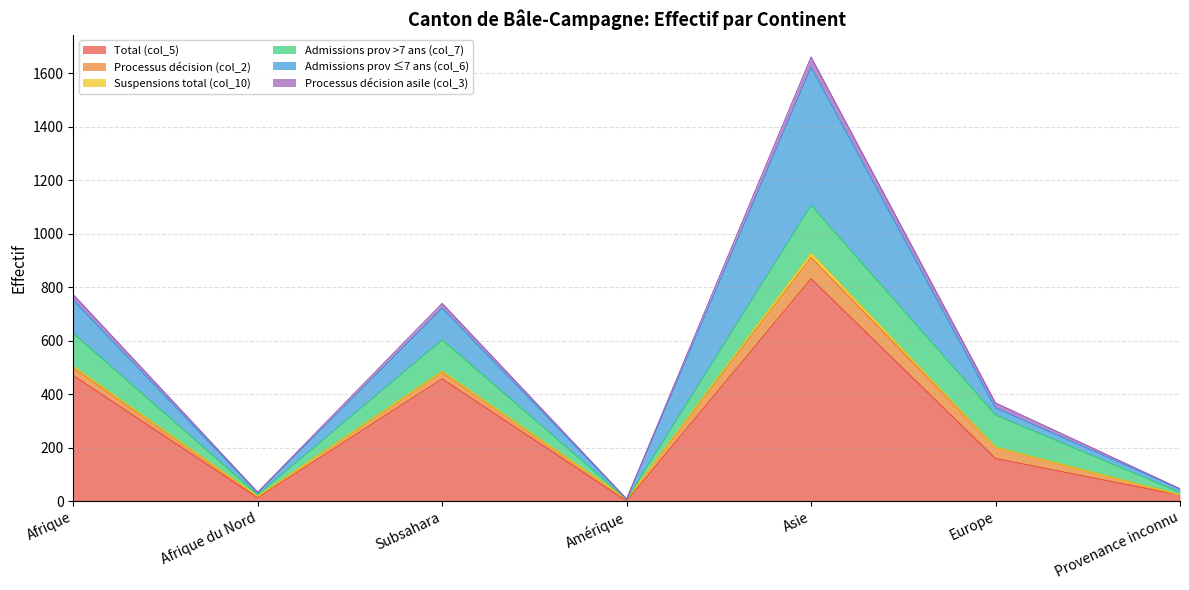

What value does the Admissions prov >7 ans (col_7) series have at Europe, to the nearest 5?

120